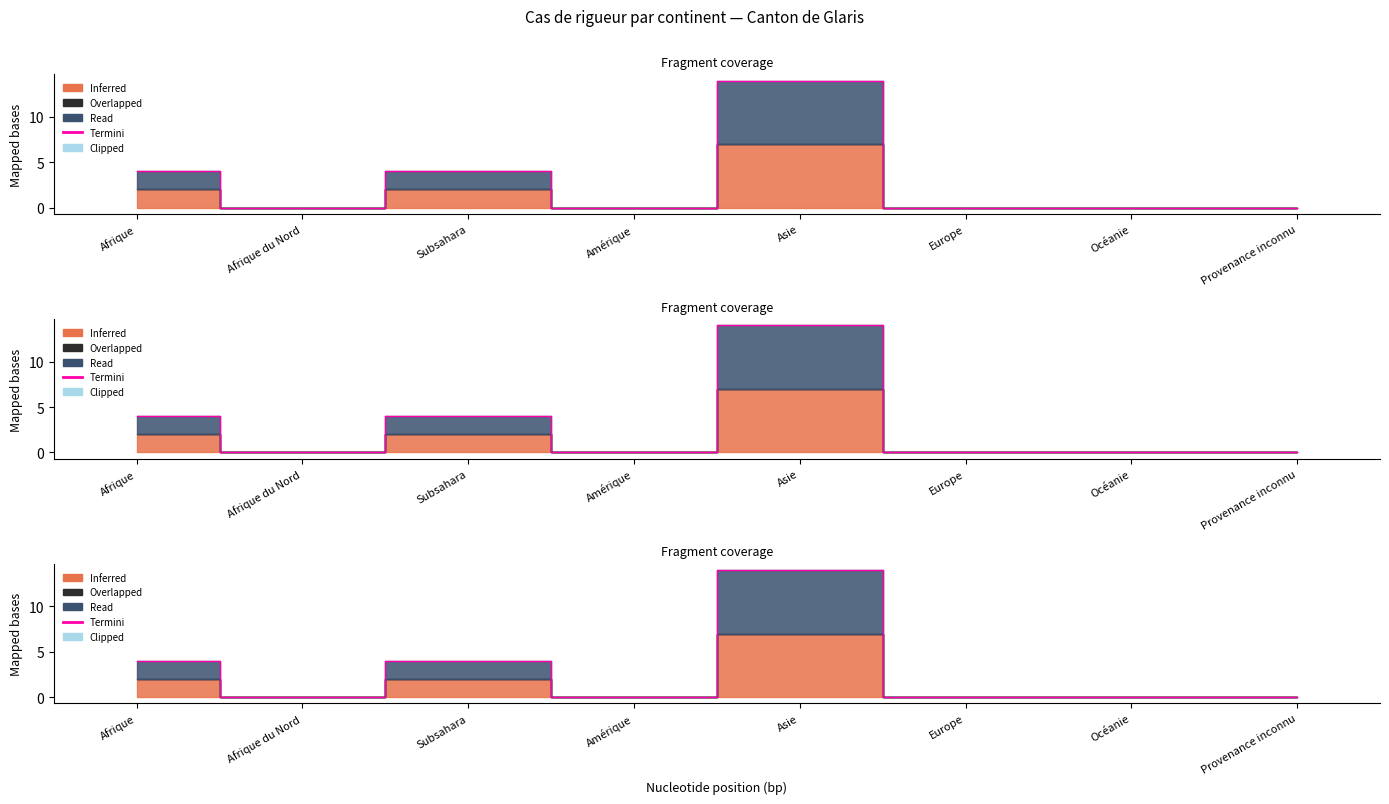

How many lines are shown in the chart?

1